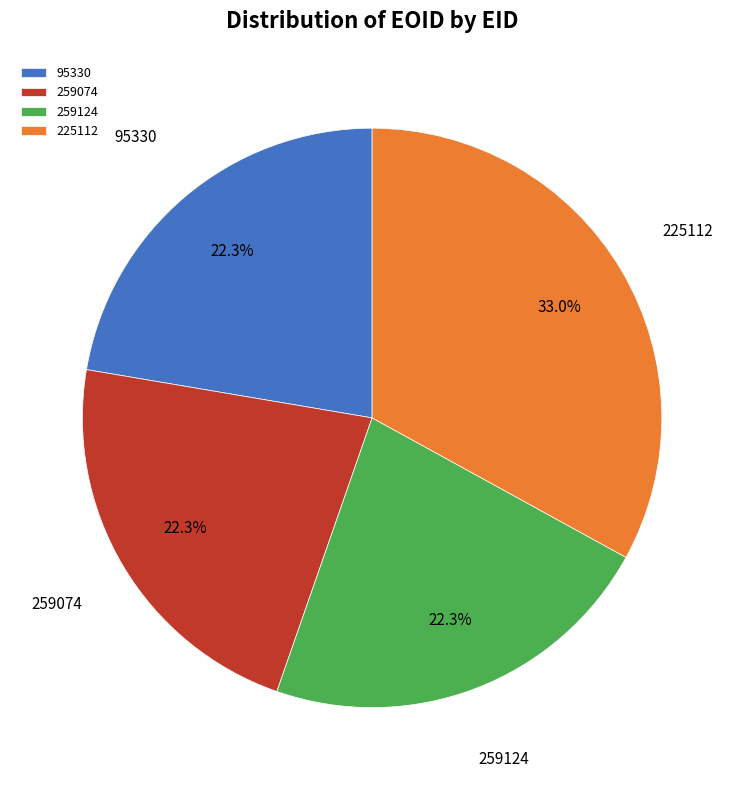

What is the largest slice in the pie chart?

225112